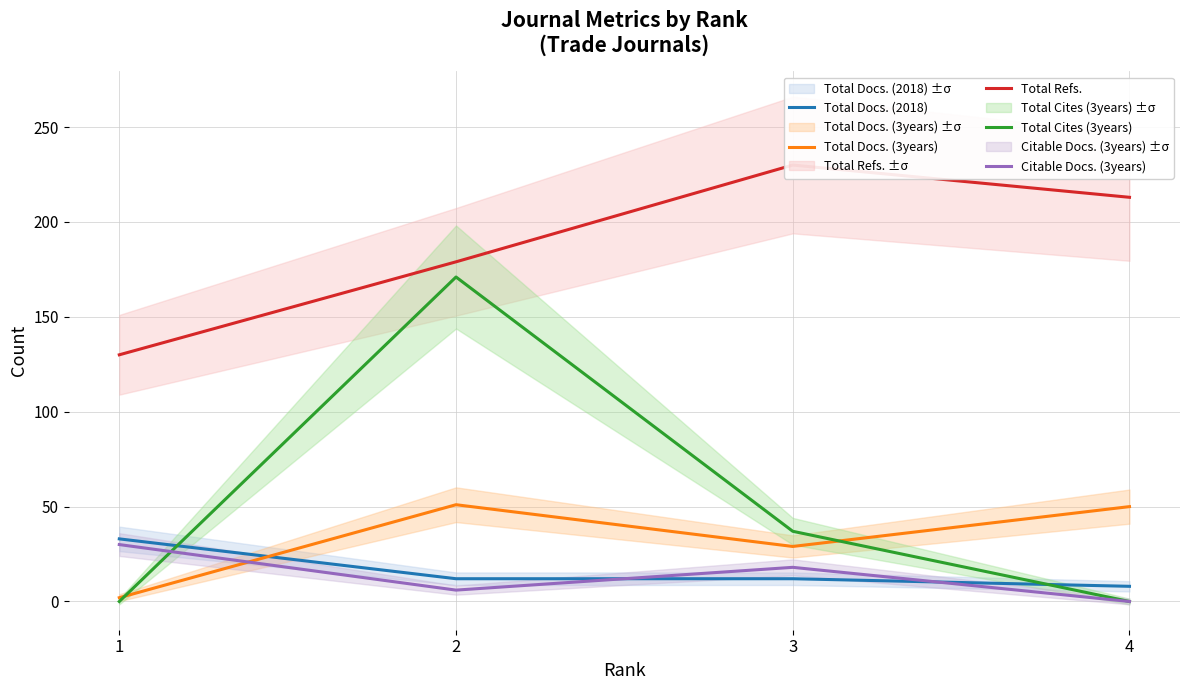

Which label corresponds to the largest value in the chart?

3